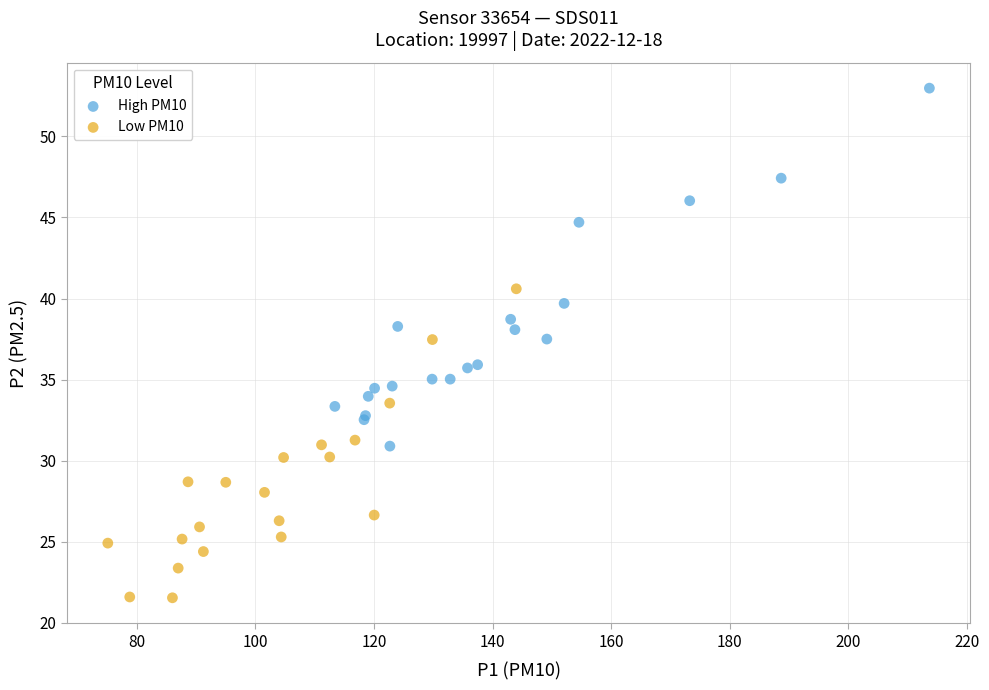

What are all the series names shown in the legend?

High PM10, Low PM10